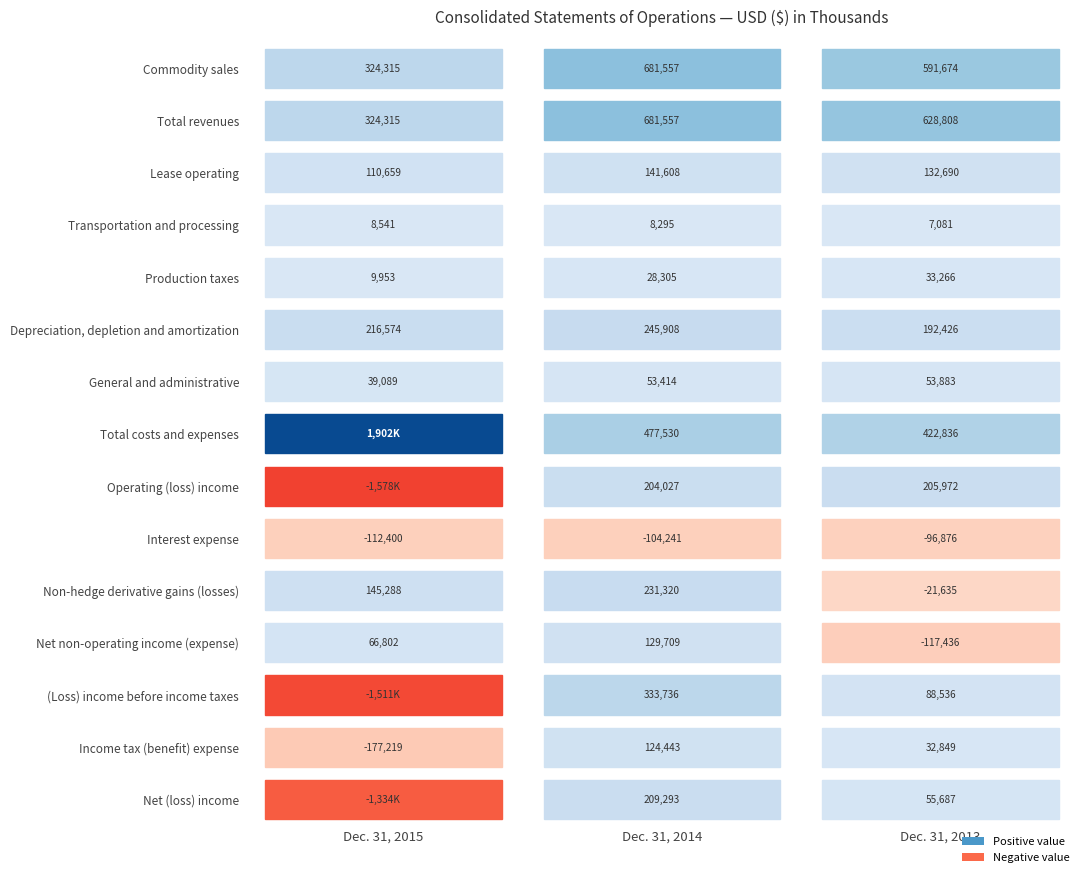

Which series has the largest total across all categories?

Total costs and expenses